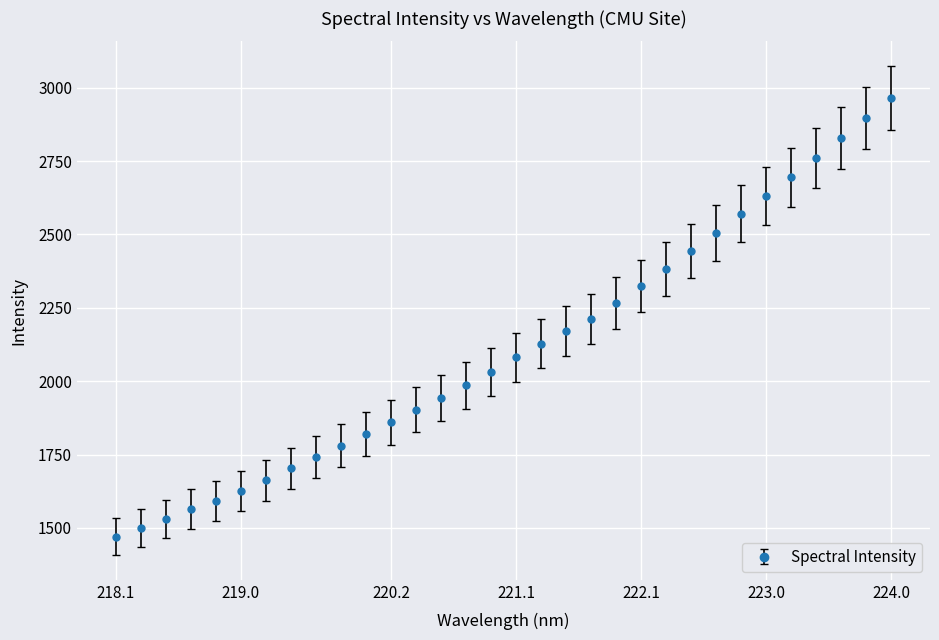

What is the value of the 4th point from the left?

1564.5